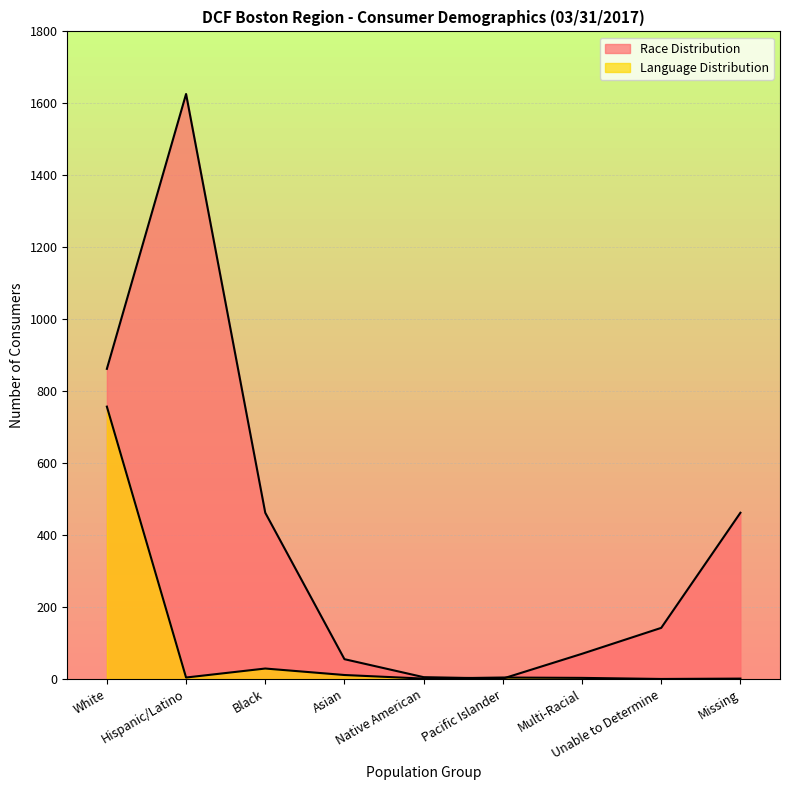

Between Hispanic/Latino and Black, which is larger?

Hispanic/Latino